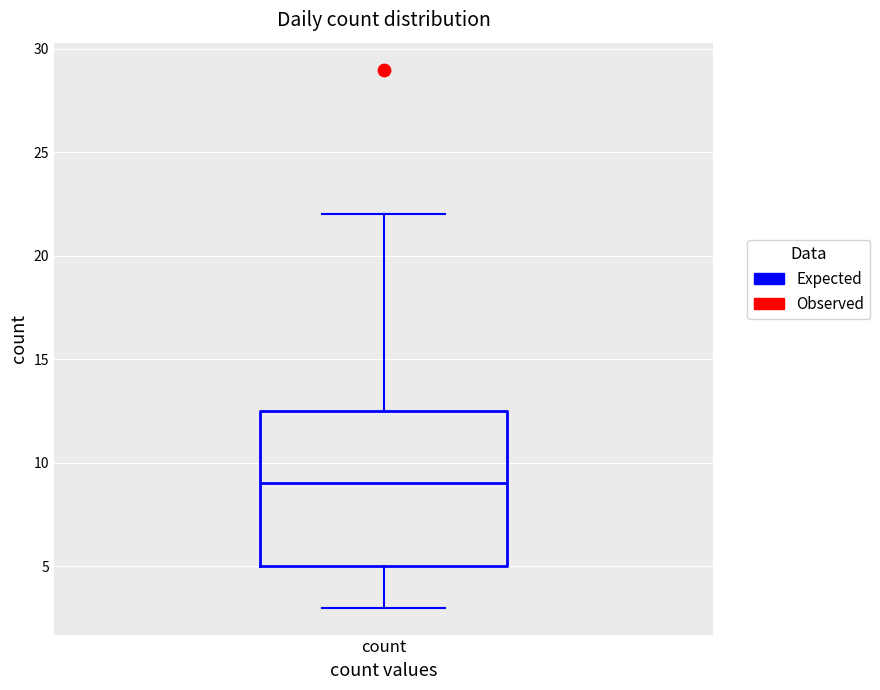

Transcribe this box plot: give where the median line is, the range the box spans, and where the two whiskers end, as read against the y-axis. The values are not printed on the chart, so give them approximately, as read against the axis.

median 9.0, box 5.0 to 12.5, whiskers 3.0 to 22.0